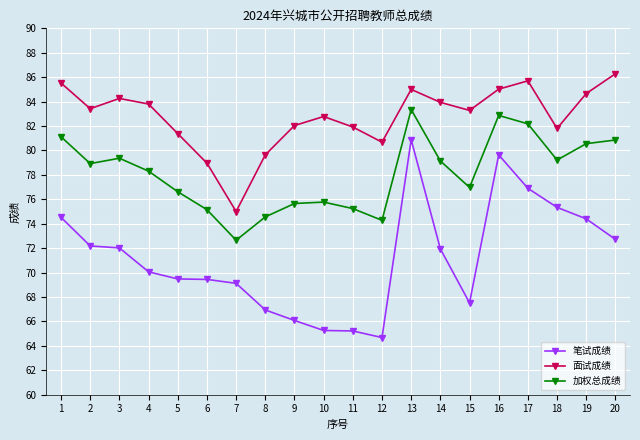

What is the sum of all 加权总成绩 values?

1562.8